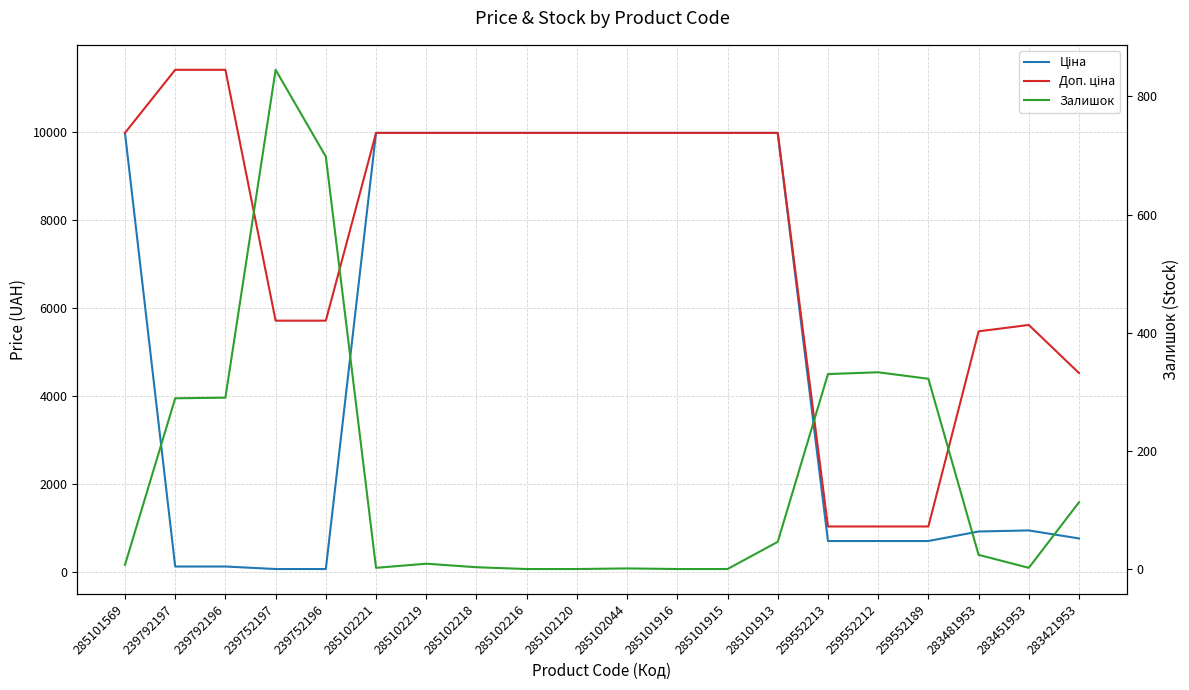

What is the value of the Ціна point at the 7th from the left?

9975.0